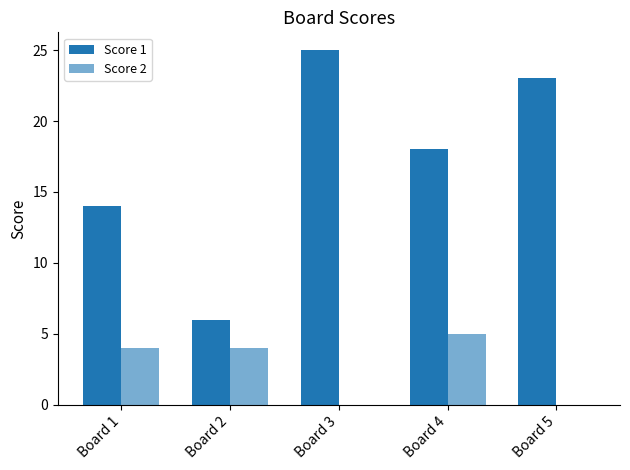

List the series in order of their peak value, highest first.

Score 1, Score 2